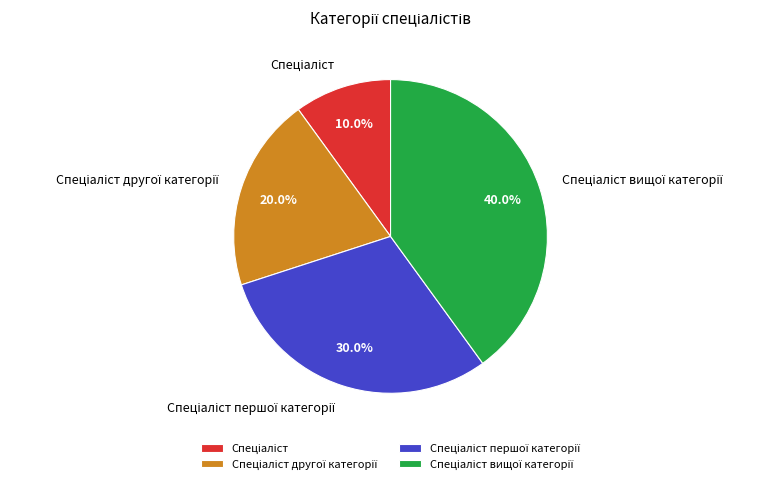

Is there any slice that represents more than half of the pie?

No